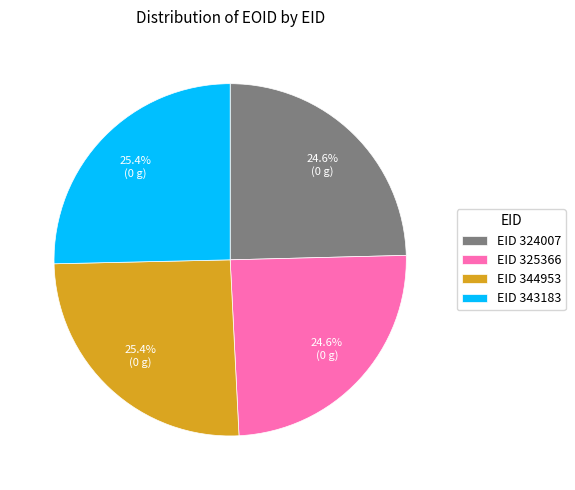

Between EID 343183 and EID 325366, which is larger?

EID 343183